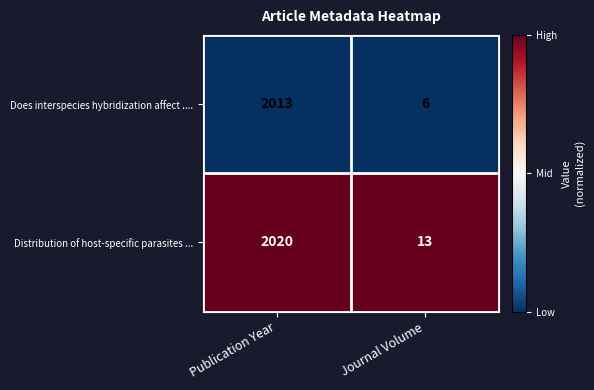

Where is Does interspecies hybridization affect .... nearest to the value 1009?

Journal Volume